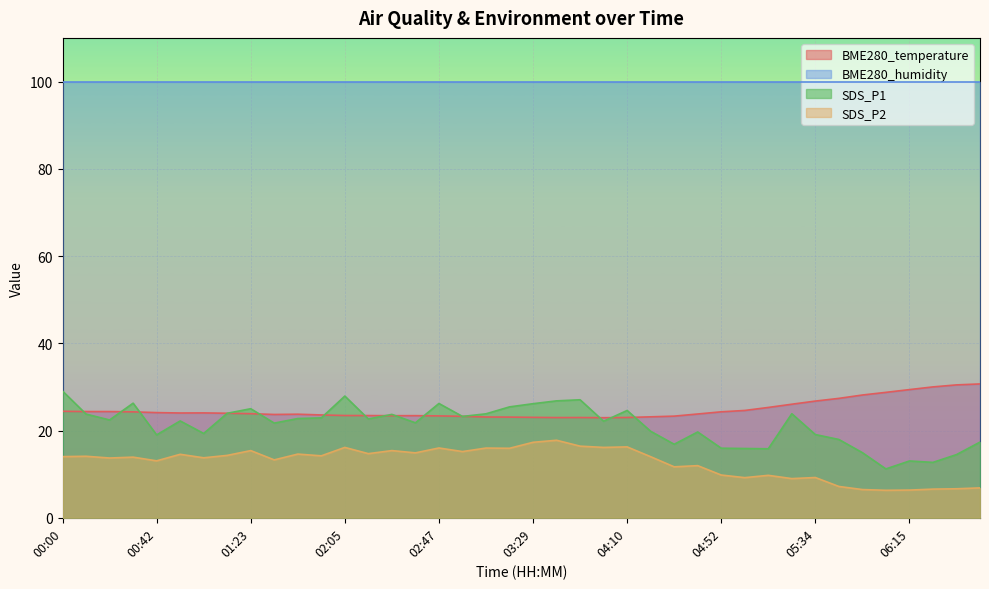

What position from the right is 03:08?

22